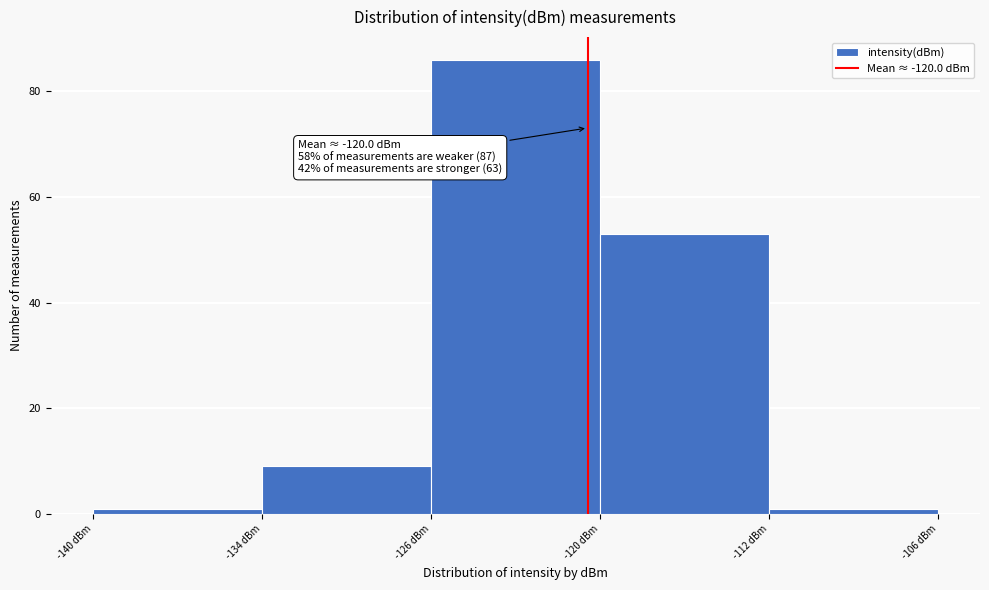

Reading right to left, extract all data points from this chart.

-112 dBm=1	-120 dBm=53	-126 dBm=86	-134 dBm=9	-140 dBm=1